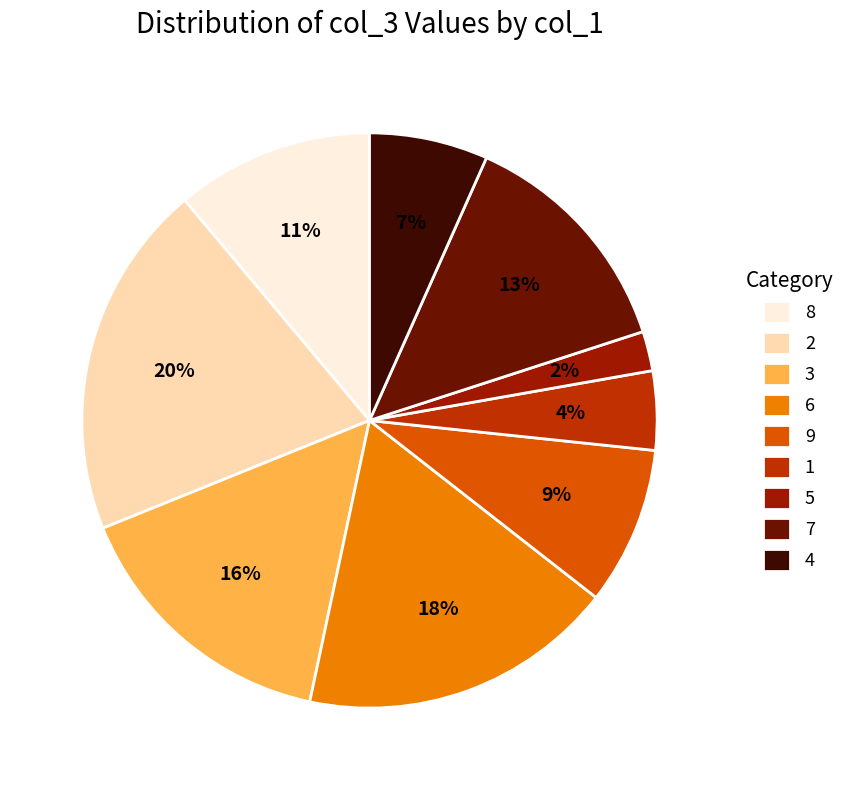

What is the smallest slice in the pie chart?

5